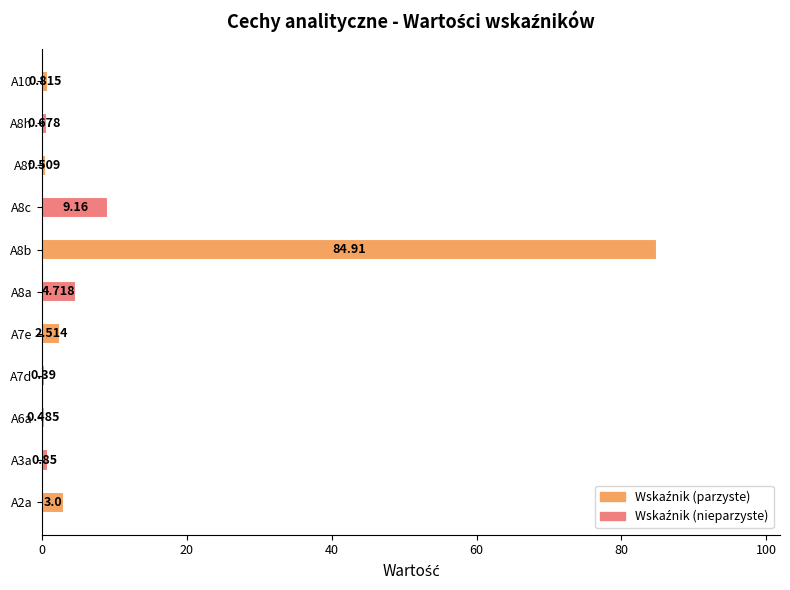

What is the average value?

9.8